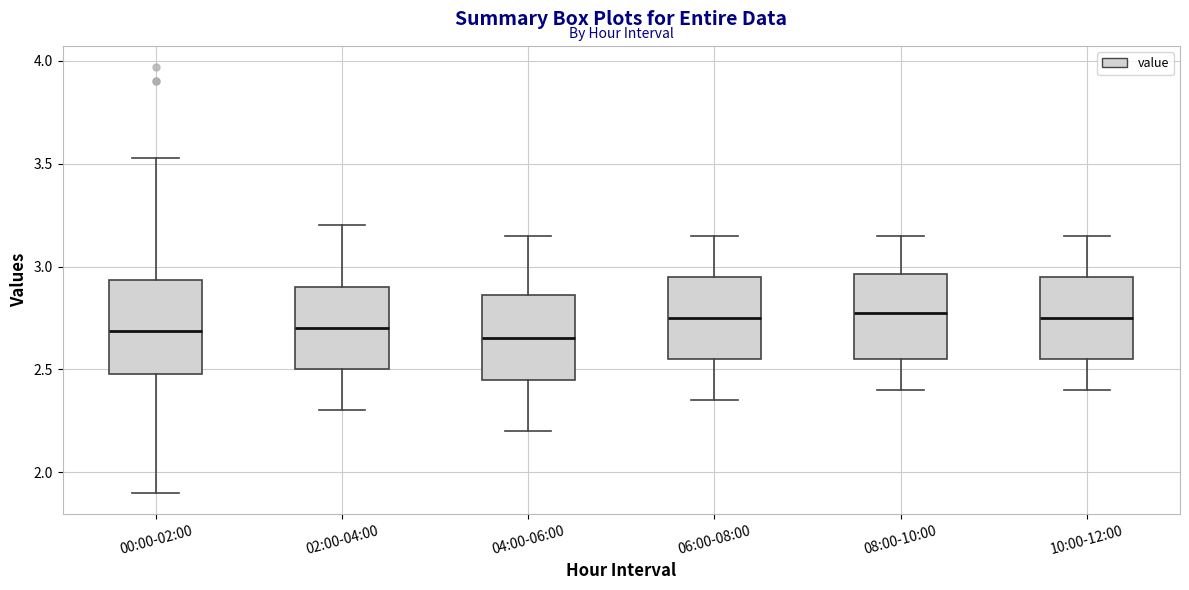

Reading left to right, read every box against the y-axis: the position of its median line, the range the box covers, and the ends of its whiskers. The values are not printed on the chart, so give them approximately, as read against the axis.

00:00-02:00: median 2.70, box 2.50 to 2.95, whiskers 1.90 to 3.55
02:00-04:00: median 2.70, box 2.50 to 2.90, whiskers 2.30 to 3.20
04:00-06:00: median 2.65, box 2.45 to 2.85, whiskers 2.20 to 3.15
06:00-08:00: median 2.75, box 2.55 to 2.95, whiskers 2.35 to 3.15
08:00-10:00: median 2.80, box 2.55 to 2.95, whiskers 2.40 to 3.15
10:00-12:00: median 2.75, box 2.55 to 2.95, whiskers 2.40 to 3.15